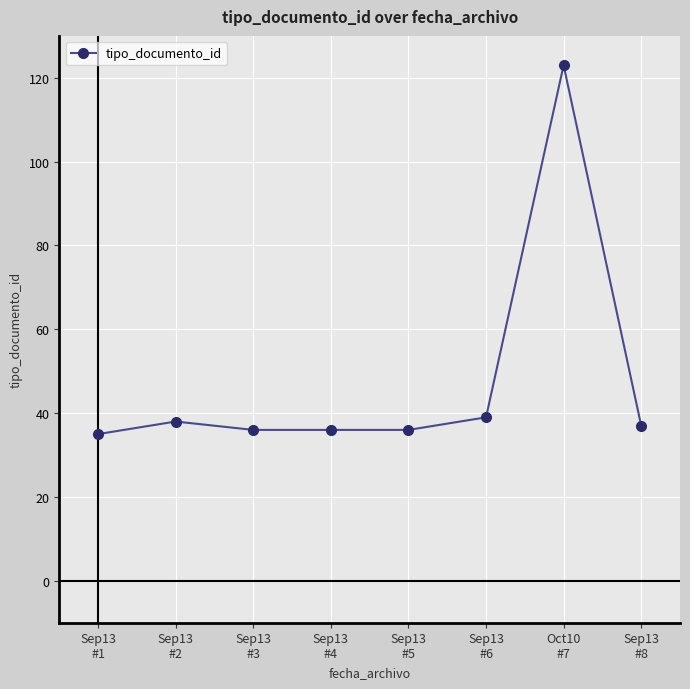

Is it true that the value at Sep13
#4 is 36?

True